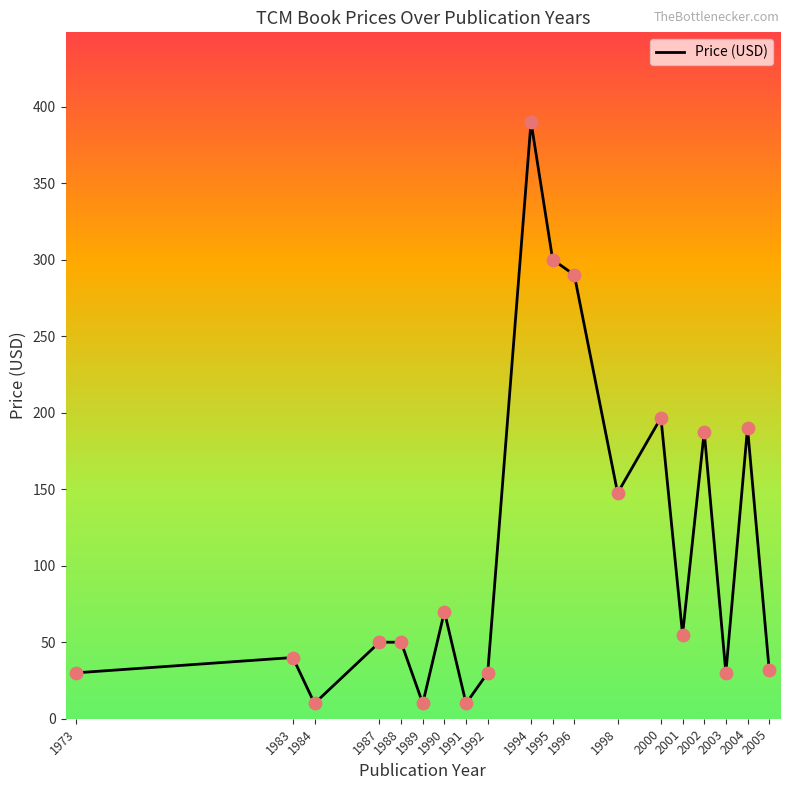

What is the change in value from 1989 to 1998?

+137.5